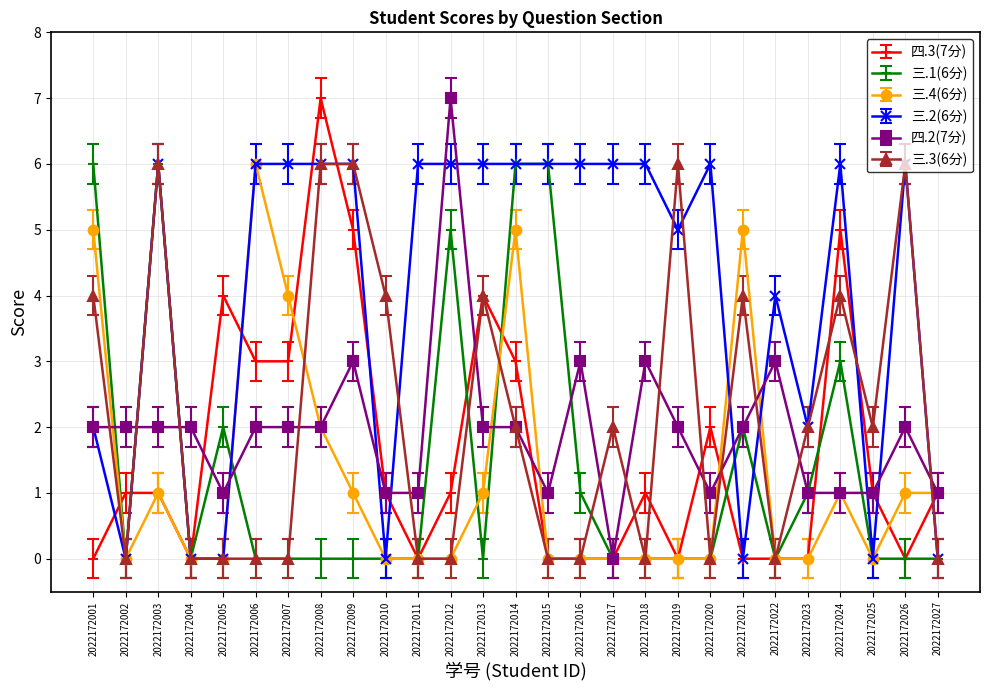

Reading left to right, list all the values displayed in this chart.

四.3(7分): 0	1	1	0	4	3	3	7	5	1	0	1	4	3	0	0	0	1	0	2	0	0	0	5	1	0	1
三.1(6分): 6	0	6	0	2	0	0	0	0	0	0	5	0	6	6	1	0	0	0	0	2	0	1	3	0	0	0
三.4(6分): 5	0	1	0	0	6	4	2	1	0	0	0	1	5	0	0	0	0	0	0	5	0	0	1	0	1	1
三.2(6分): 2	0	6	0	0	6	6	6	6	0	6	6	6	6	6	6	6	6	5	6	0	4	2	6	0	6	0
四.2(7分): 2	2	2	2	1	2	2	2	3	1	1	7	2	2	1	3	0	3	2	1	2	3	1	1	1	2	1
三.3(6分): 4	0	6	0	0	0	0	6	6	4	0	0	4	2	0	0	2	0	6	0	4	0	2	4	2	6	0